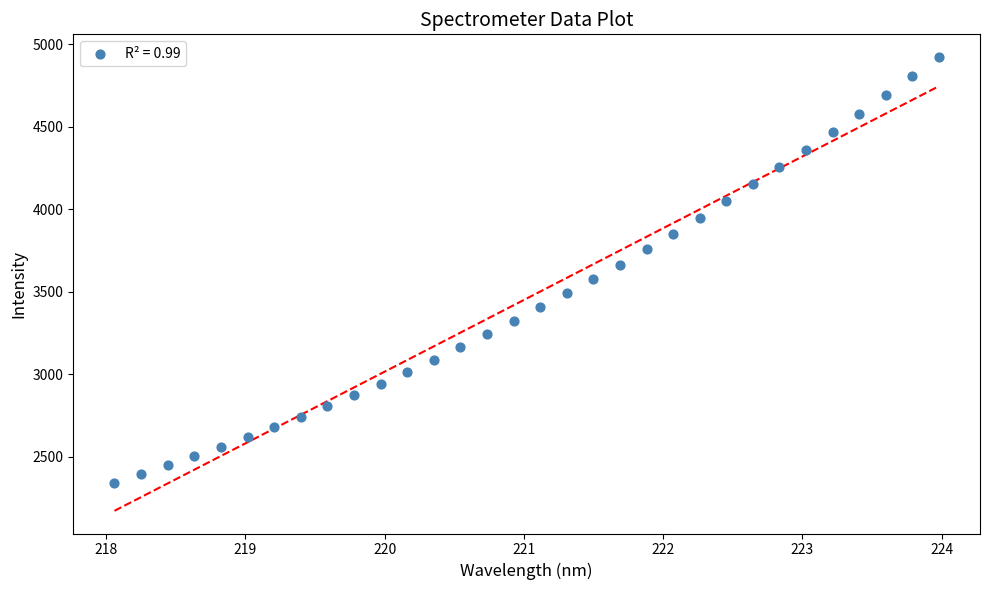

What is the range of Y values (max minus min)?

2579.4